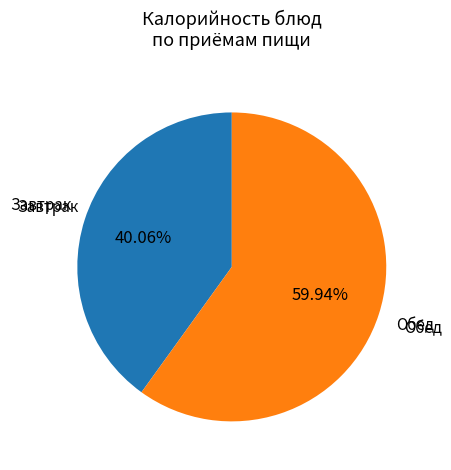

Which slice is the largest?

Обед